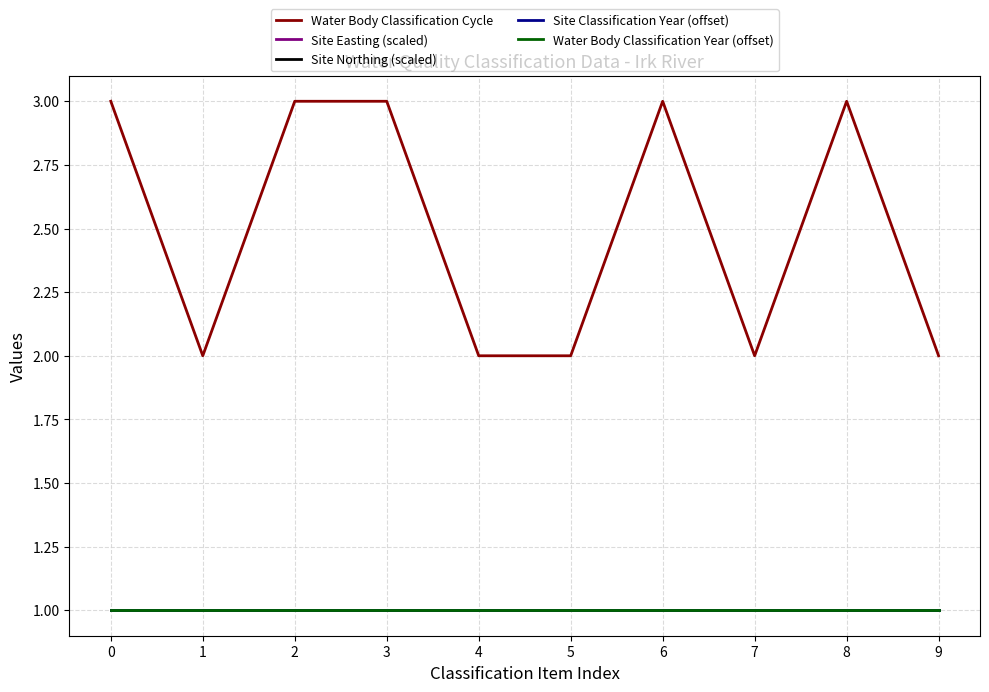

True or false: Site Easting (scaled) and Water Body Classification Year (offset) intersect in this chart.

False